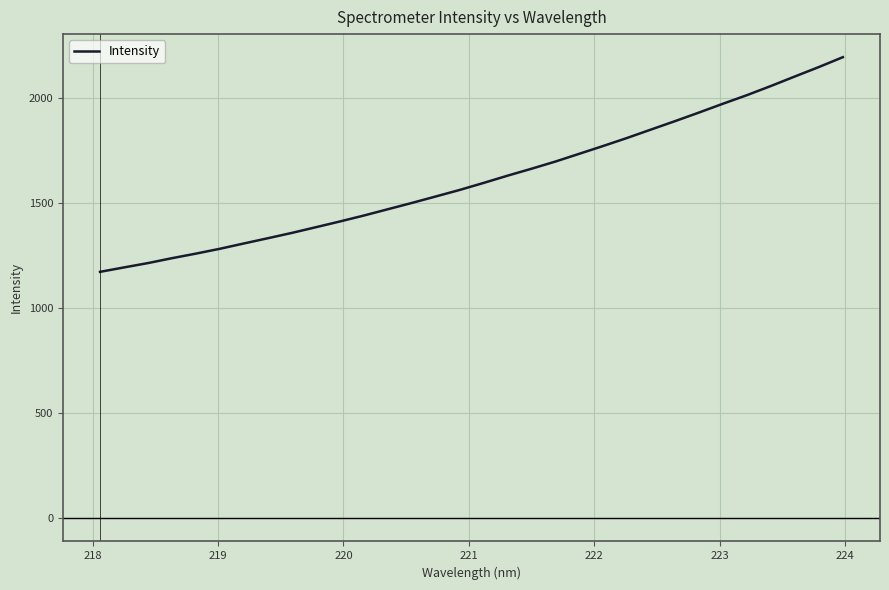

What is the minimum value shown in the chart?

1172.3